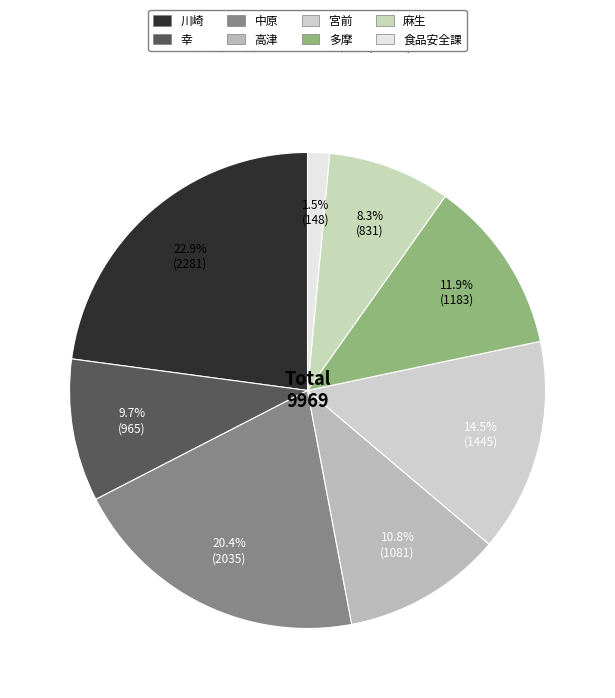

The 高津 slice represents 11% of the pie. True or false?

True